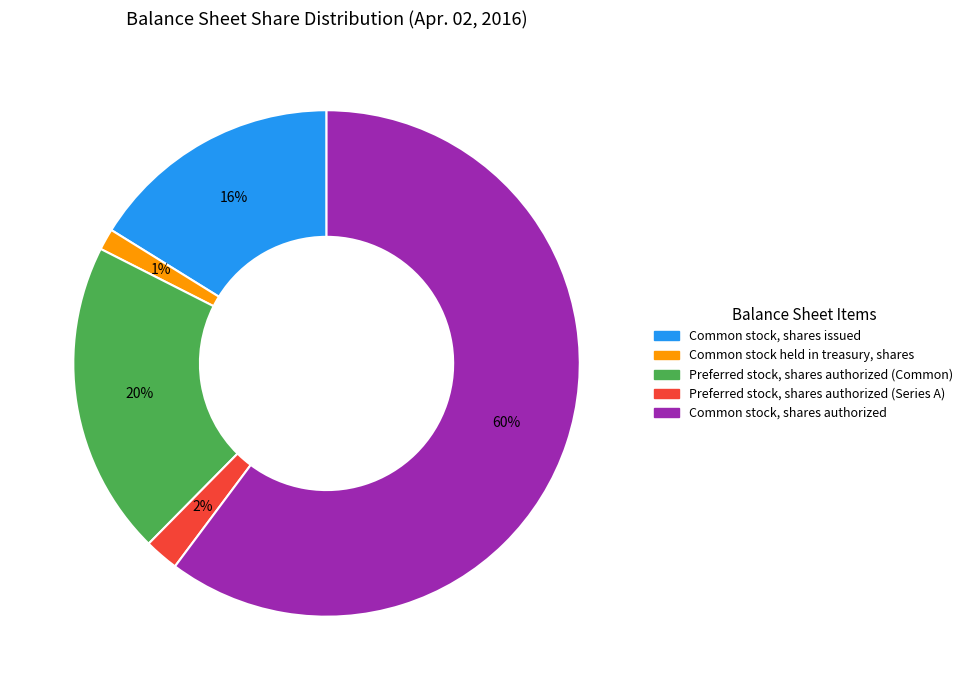

To the nearest percent, what is the difference between the Preferred stock, shares authorized (Series A) and Preferred stock, shares authorized (Common) slice percentages?

18%